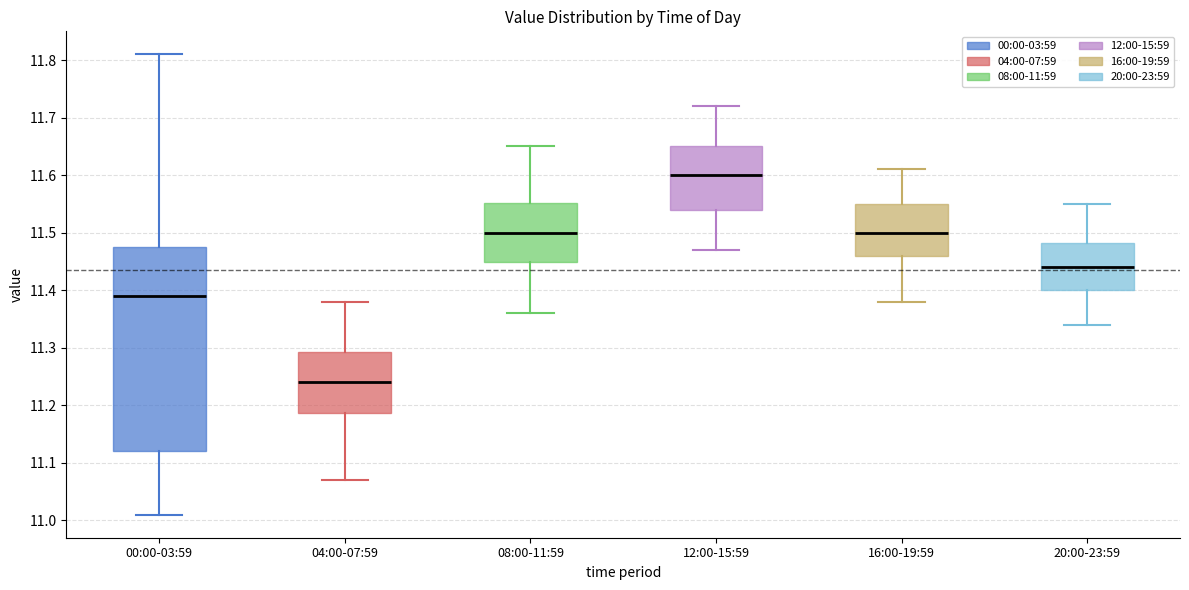

Which box's median line is the lowest?

04:00-07:59